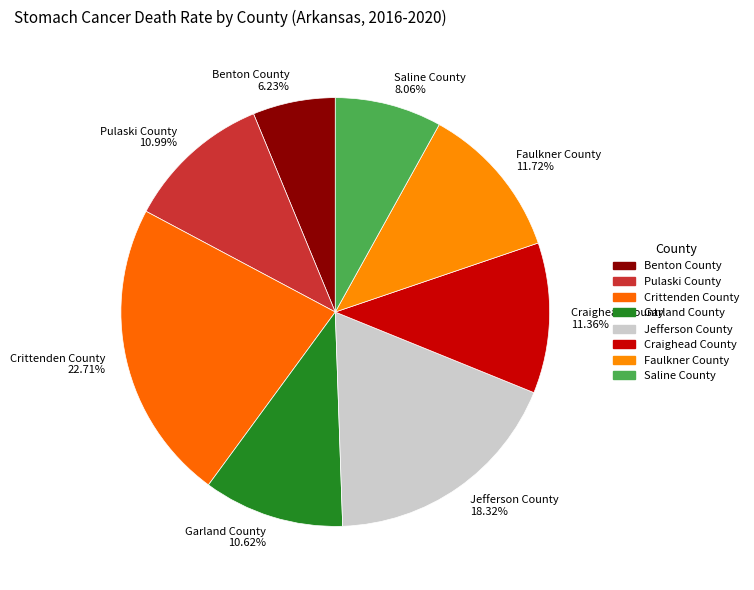

True or false: Jefferson County accounts for 18% of the total.

True